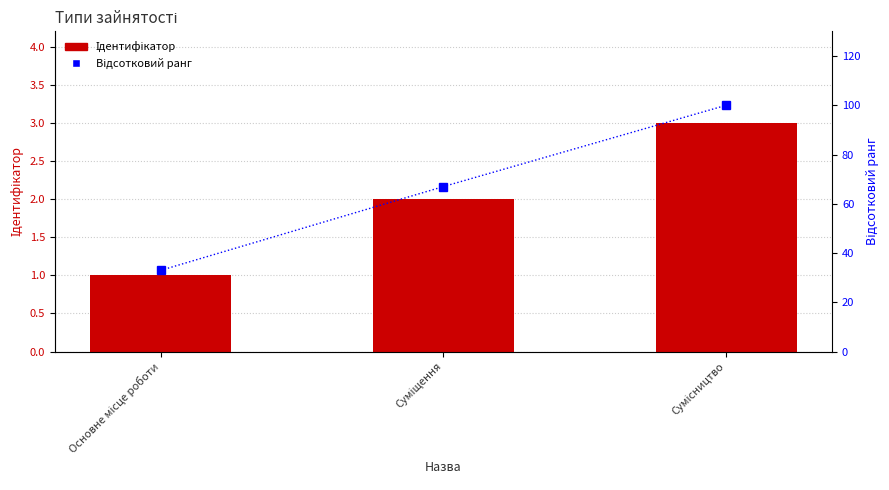

Reading left to right, transcribe all the data shown in this chart.

Ідентифікатор: Основне місце роботи=1	Суміщення=2	Сумісництво=3
Відсотковий ранг: Основне місце роботи=33	Суміщення=67	Сумісництво=100